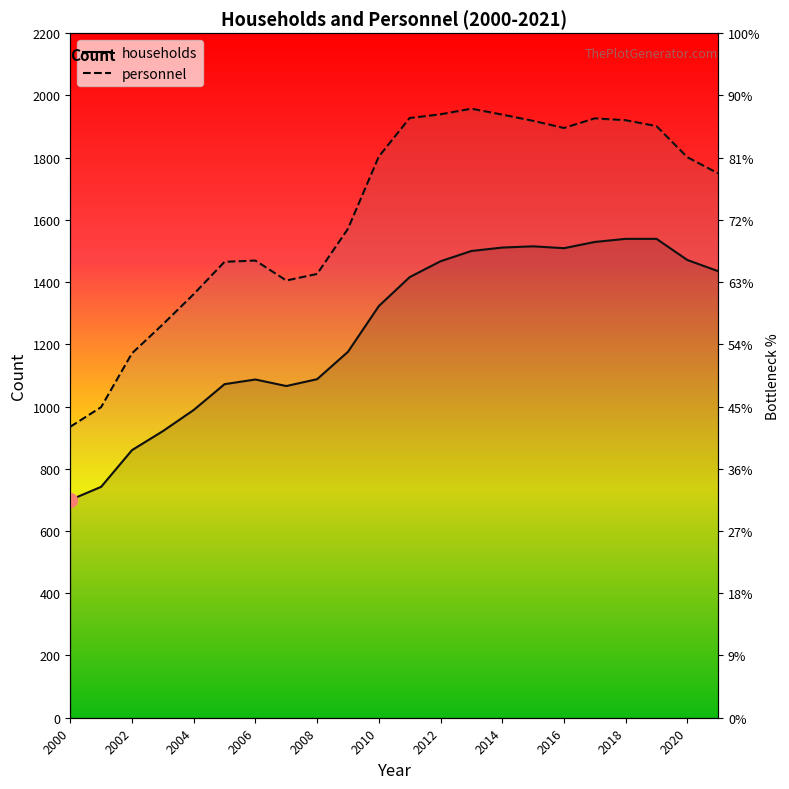

Rank the series at 2014 from highest to lowest value.

personnel, households